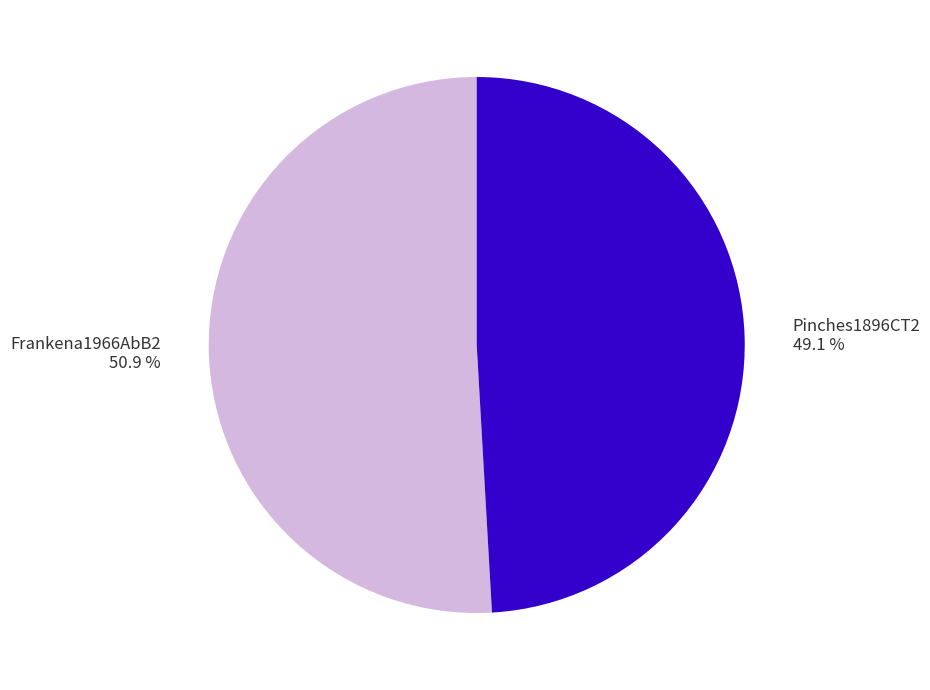

Which has a higher value, Frankena1966AbB2 50.9 % or Pinches1896CT2 49.1 %?

Frankena1966AbB2 50.9 %